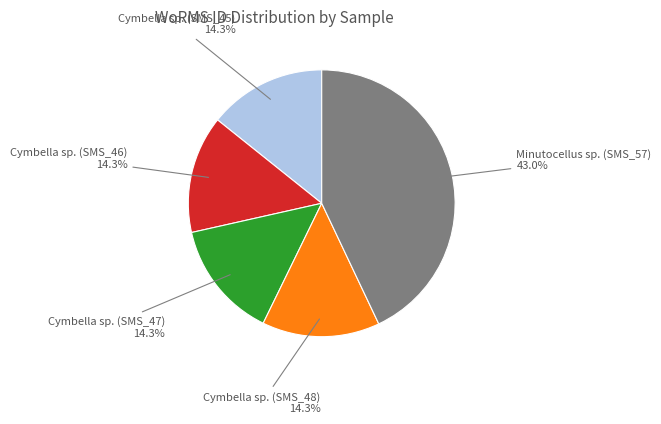

Which category has the biggest portion of the pie?

Minutocellus sp. (SMS_57)